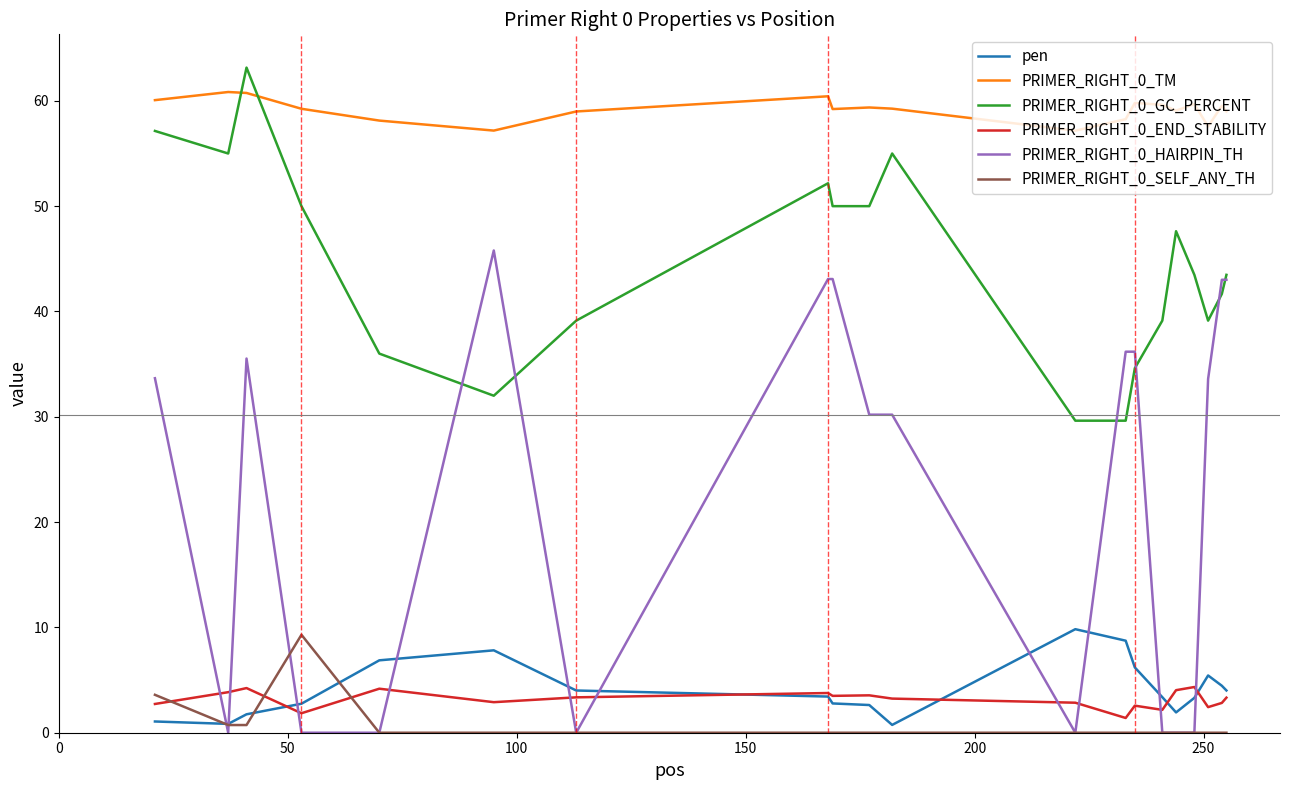

What is the highest value of the PRIMER_RIGHT_0_GC_PERCENT series?

63.2